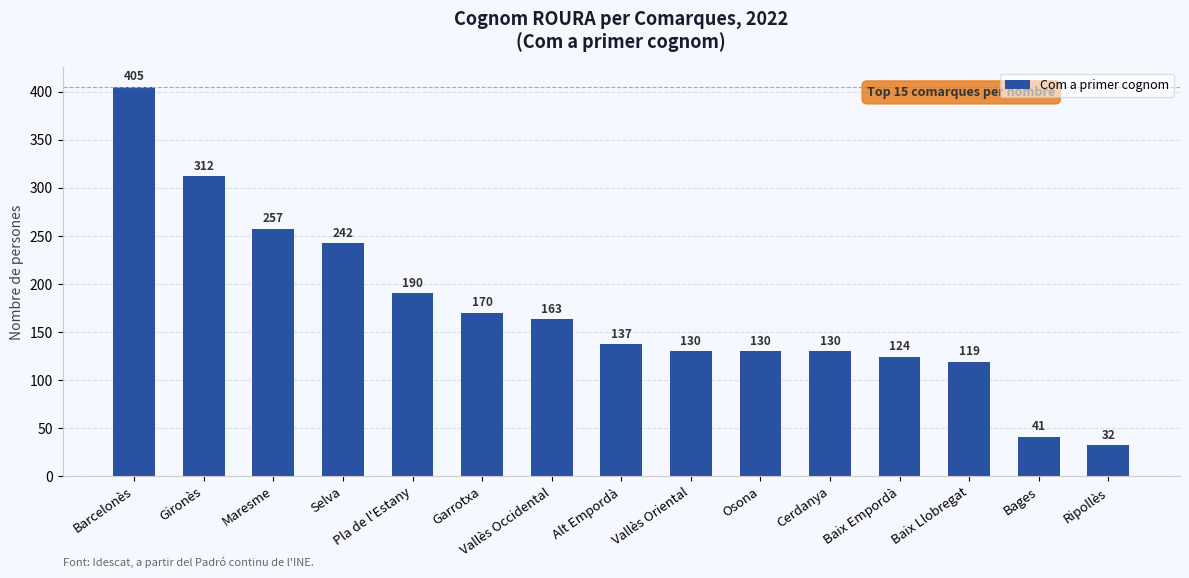

Reading left to right, extract all data points from this chart.

405	312	257	242	190	170	163	137	130	130	130	124	119	41	32